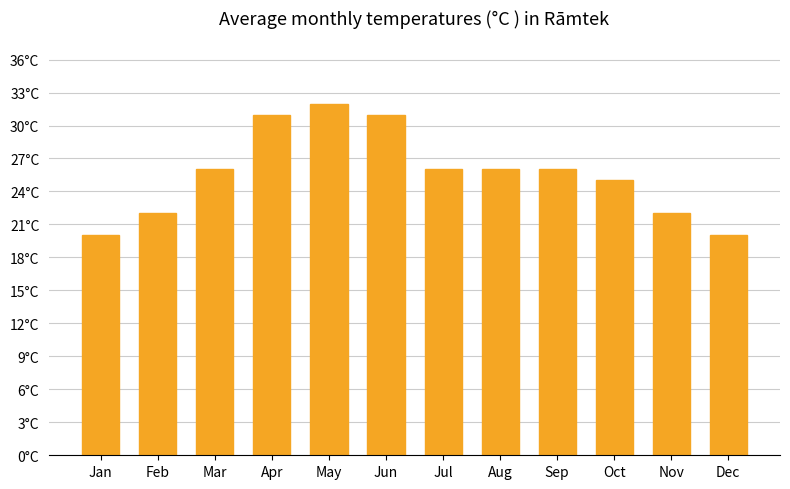

Where does the data first go above 26?

Apr